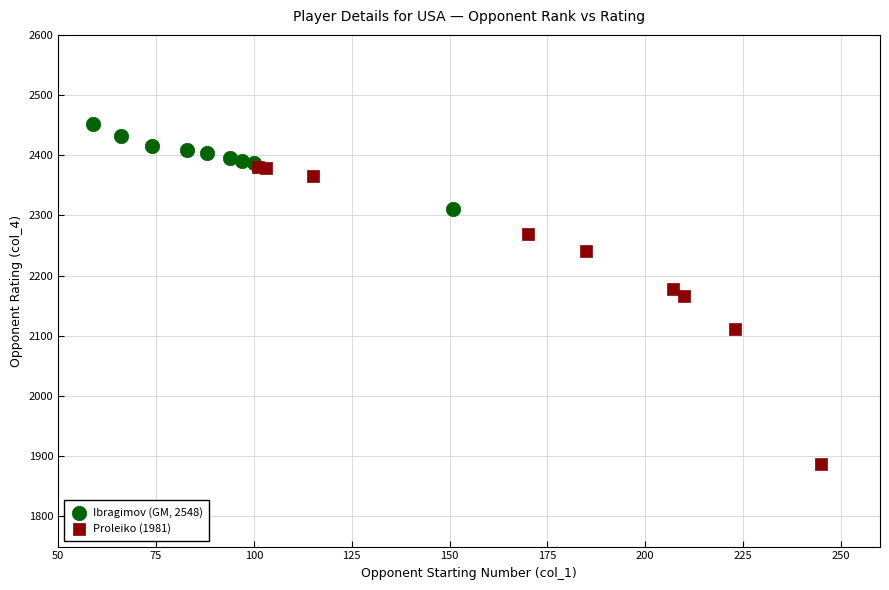

What are all the series names shown in the legend?

Ibragimov (GM, 2548), Proleiko (1981)